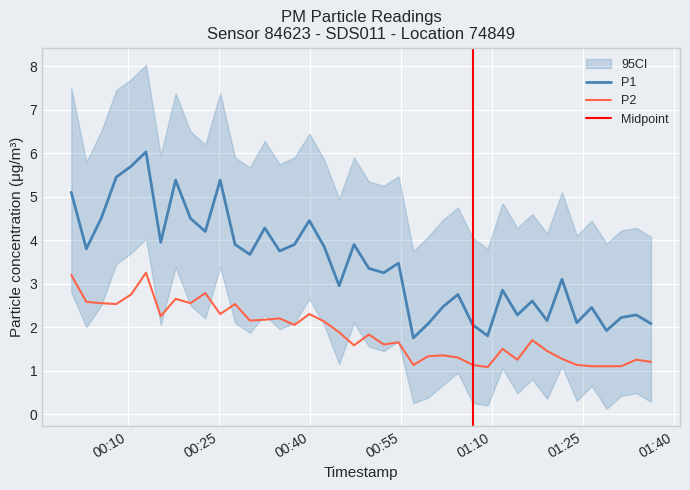

What is the smallest value displayed?

1.1